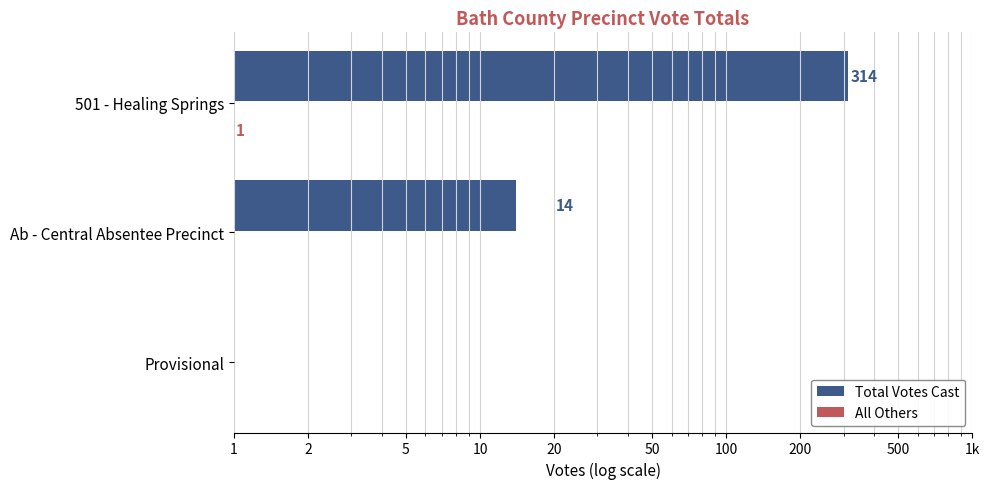

What is the difference between the highest and lowest values at 501 - Healing Springs?

313